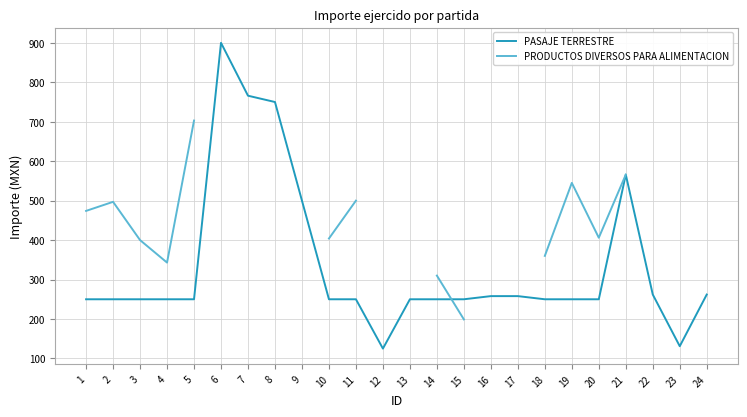

What are all the series names shown in the legend?

PASAJE TERRESTRE, PRODUCTOS DIVERSOS PARA ALIMENTACION